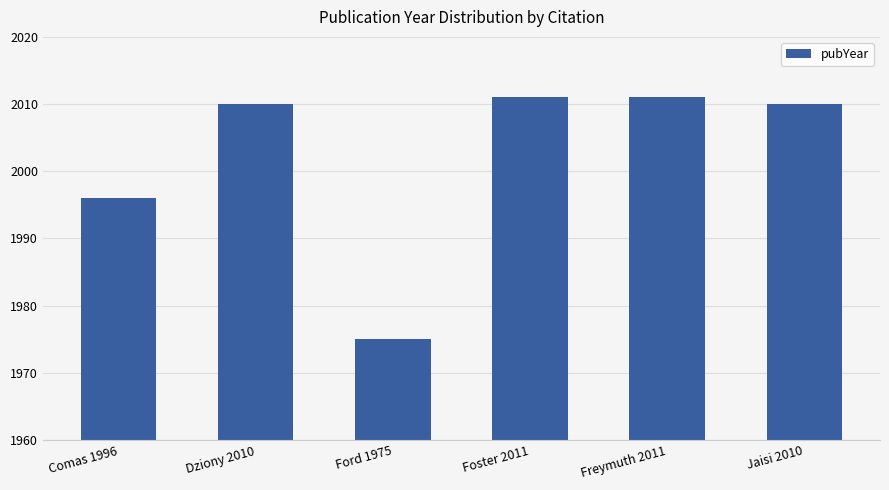

What is the greatest value displayed?

2011